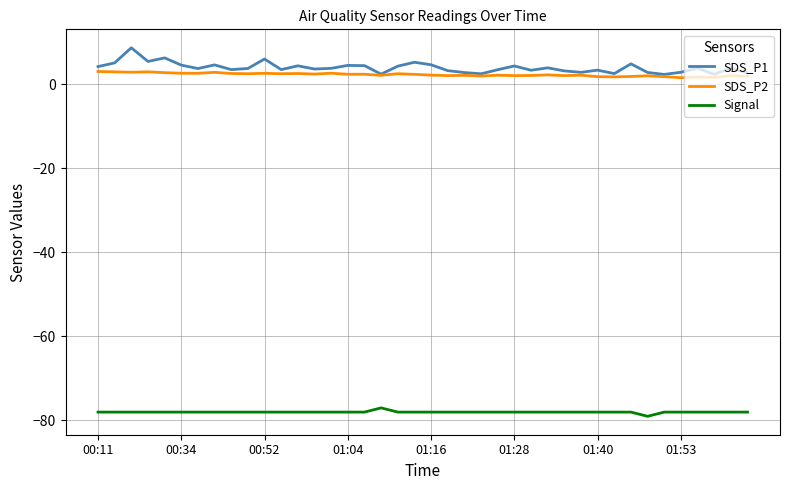

List the series in order of their peak value, highest first.

SDS_P1, SDS_P2, Signal